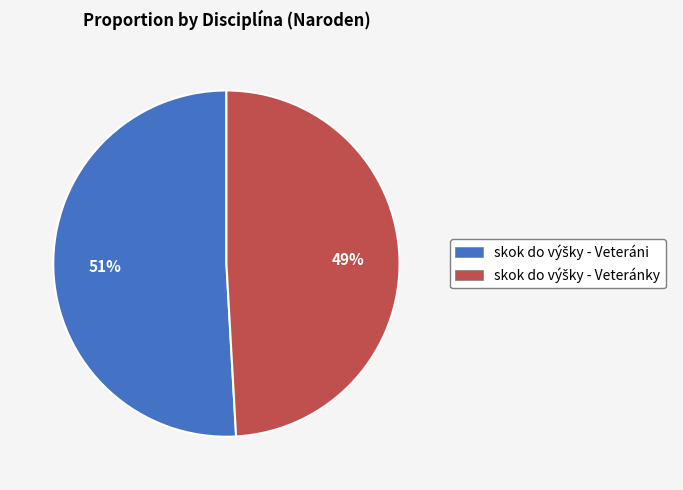

To the nearest percent, what is the average slice percentage?

50%